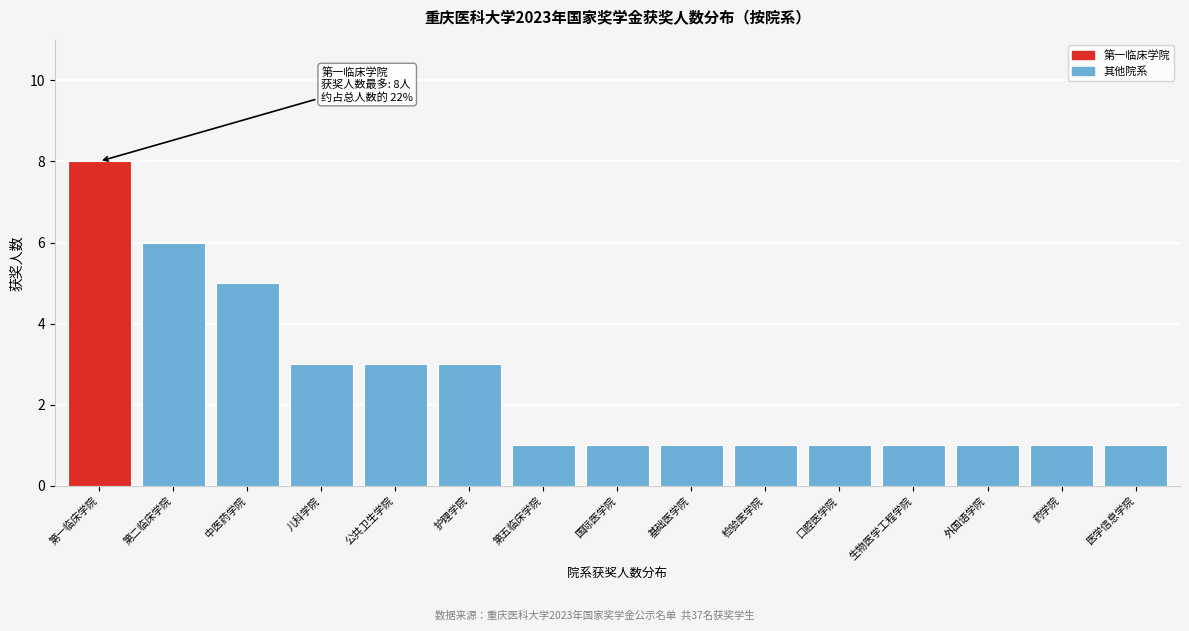

Reading left to right, extract all data points from this chart.

8	6	5	3	3	3	1	1	1	1	1	1	1	1	1